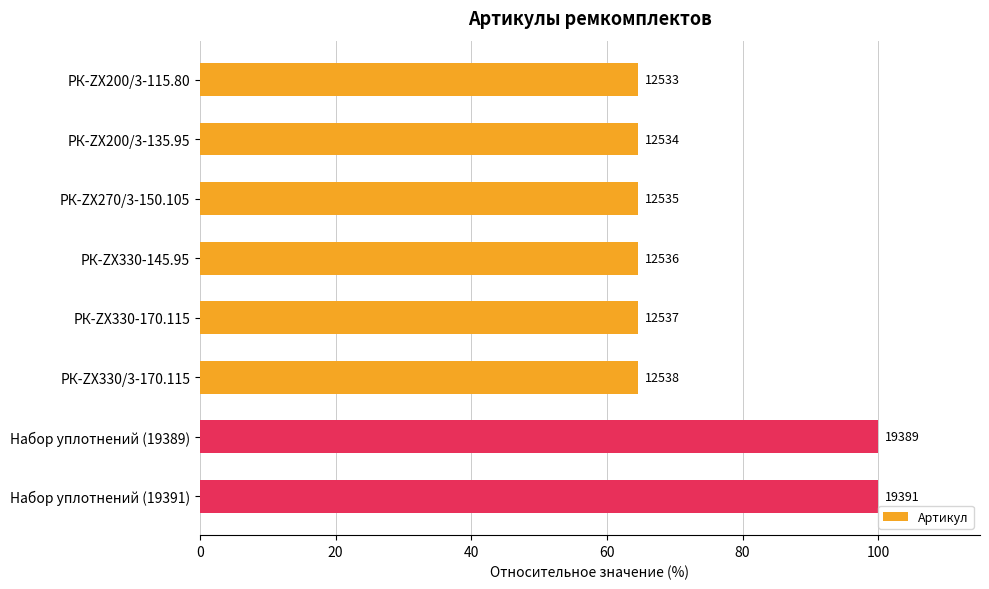

What is the minimum value shown in the chart?

64.6